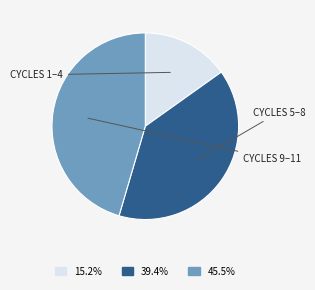

How many slices are in this pie chart?

3